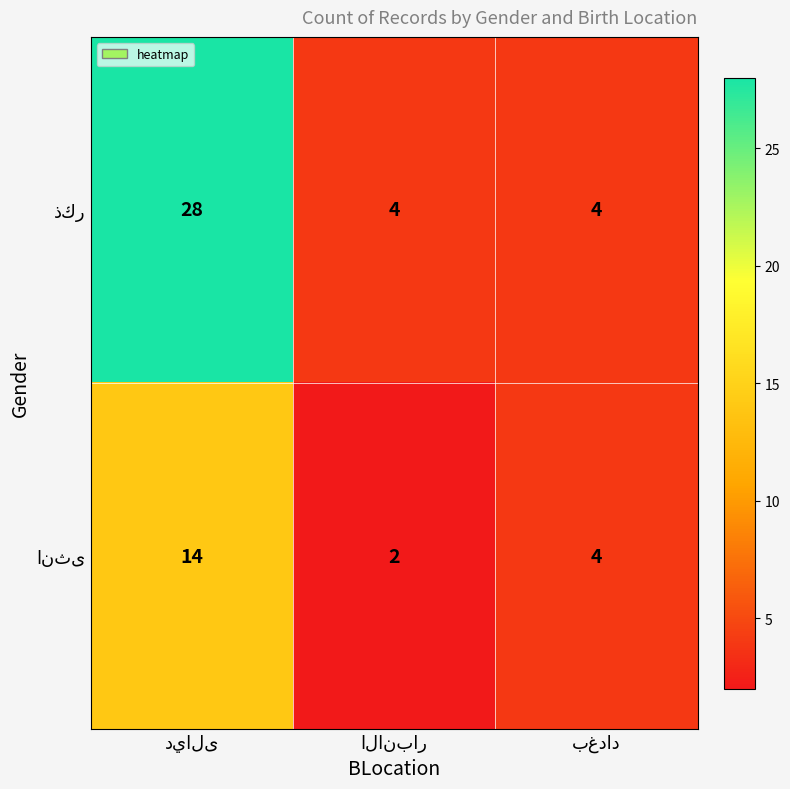

What is the greatest value displayed?

28